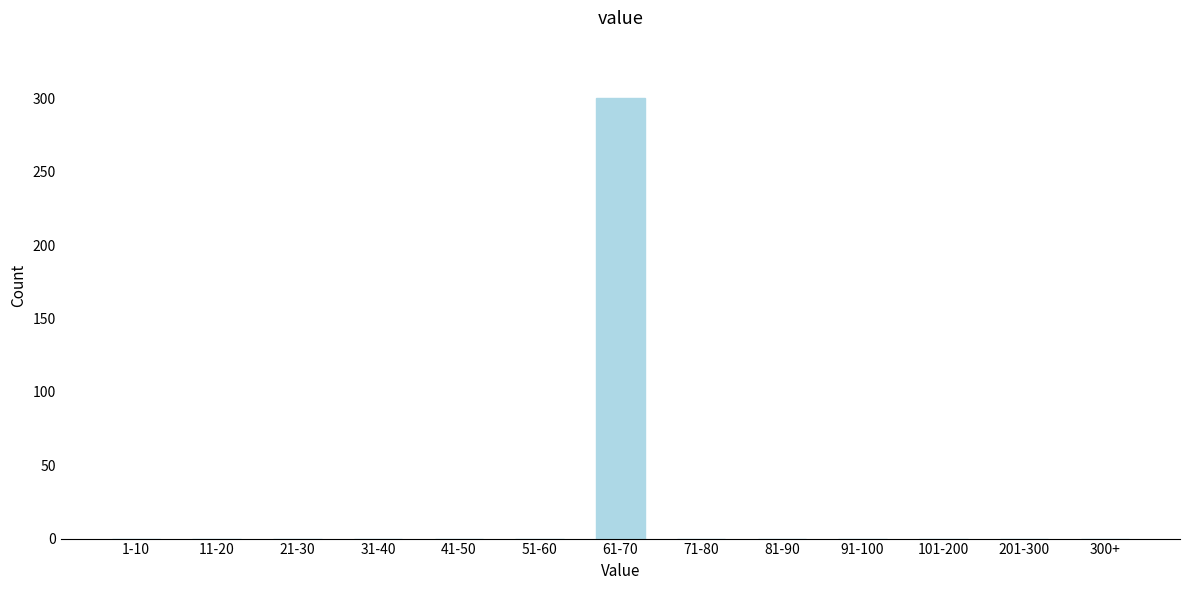

Reading right to left, extract all data points from this chart.

300+=0	201-300=0	101-200=0	91-100=0	81-90=0	71-80=0	61-70=300	51-60=0	41-50=0	31-40=0	21-30=0	11-20=0	1-10=0